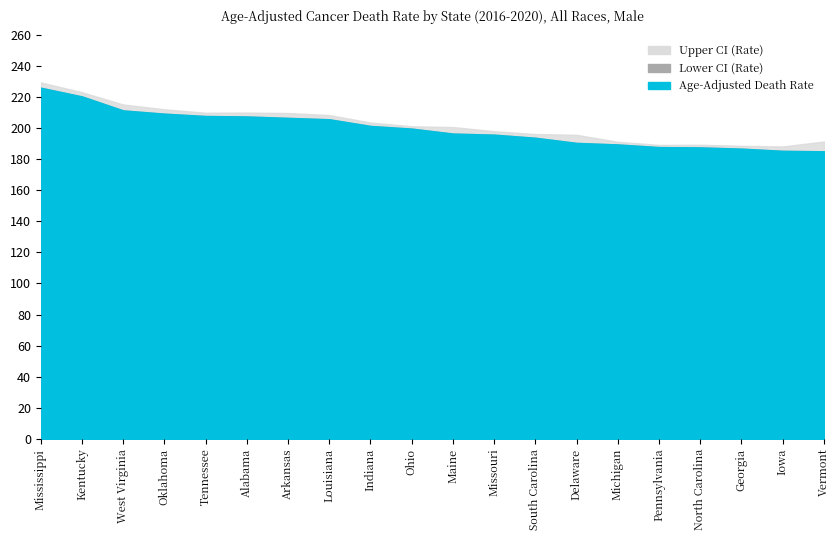

Reading right to left, list all the values displayed in this chart.

Age-Adjusted Death Rate: Vermont=185.0	Iowa=185.3	Georgia=186.7	North Carolina=187.5	Pennsylvania=187.7	Michigan=189.4	Delaware=190.4	South Carolina=193.7	Missouri=195.7	Maine=196.4	Ohio=199.6	Indiana=201.3	Louisiana=205.6	Arkansas=206.5	Alabama=207.4	Tennessee=207.7	Oklahoma=209.2	West Virginia=211.3	Kentucky=220.3	Mississippi=225.9
Upper CI (Rate): Vermont=191.3	Iowa=188.1	Georgia=188.5	North Carolina=189.2	Pennsylvania=189.1	Michigan=191.1	Delaware=195.6	South Carolina=196.1	Missouri=197.9	Maine=200.6	Ohio=201.1	Indiana=203.5	Louisiana=208.3	Arkansas=209.6	Alabama=209.9	Tennessee=209.8	Oklahoma=212.0	West Virginia=215.1	Kentucky=223.0	Mississippi=229.3
Lower CI (Rate): Vermont=178.9	Iowa=182.5	Georgia=184.9	North Carolina=185.9	Pennsylvania=186.3	Michigan=187.8	Delaware=185.3	South Carolina=191.4	Missouri=193.6	Maine=192.2	Ohio=198.0	Indiana=199.2	Louisiana=203.0	Arkansas=203.4	Alabama=205.0	Tennessee=205.6	Oklahoma=206.4	West Virginia=207.5	Kentucky=217.6	Mississippi=222.5